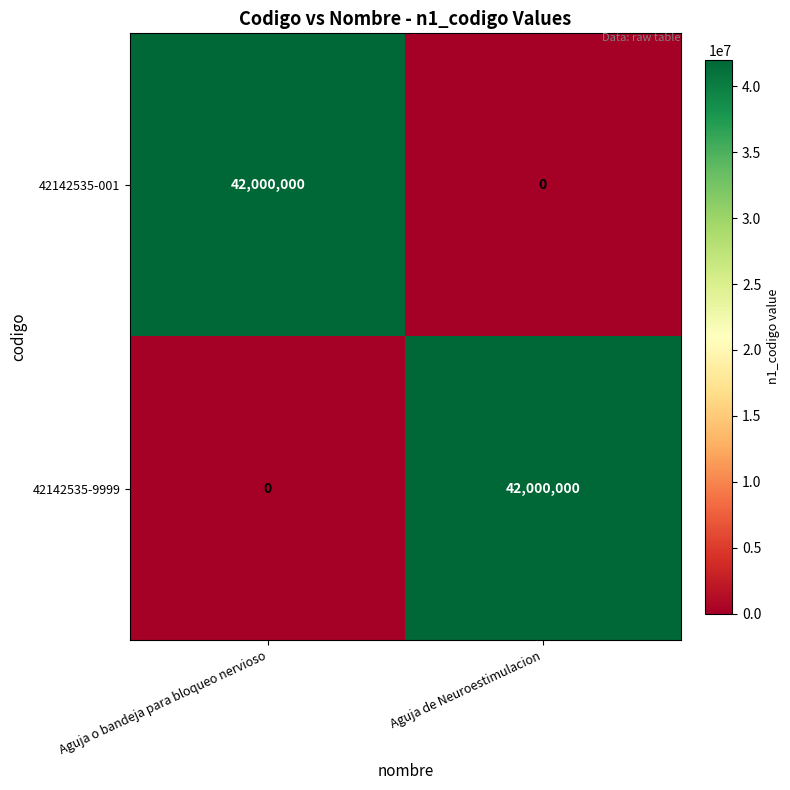

True or false: 42142535-9999 has a value of 13224888 at Aguja o bandeja para bloqueo nervioso.

False